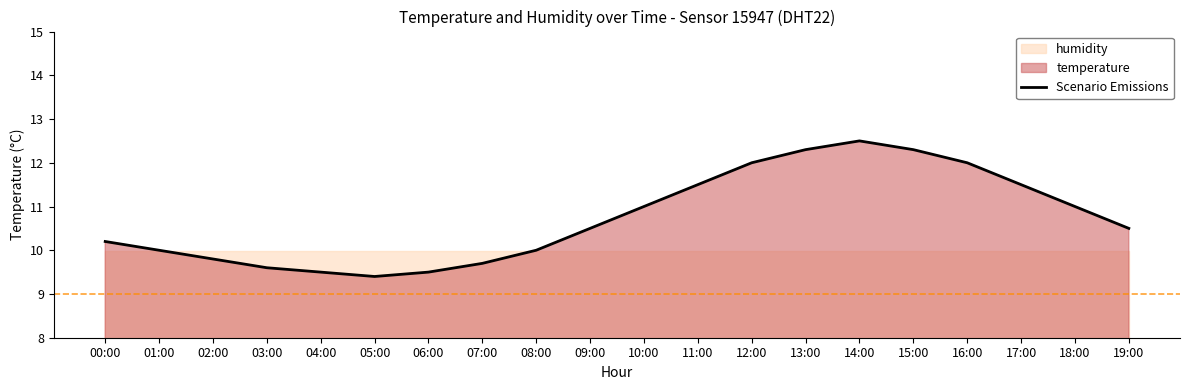

Reading left to right, transcribe all the data shown in this chart.

10.2	10.0	9.8	9.6	9.5	9.4	9.5	9.7	10.0	10.5	11.0	11.5	12.0	12.3	12.5	12.3	12.0	11.5	11.0	10.5